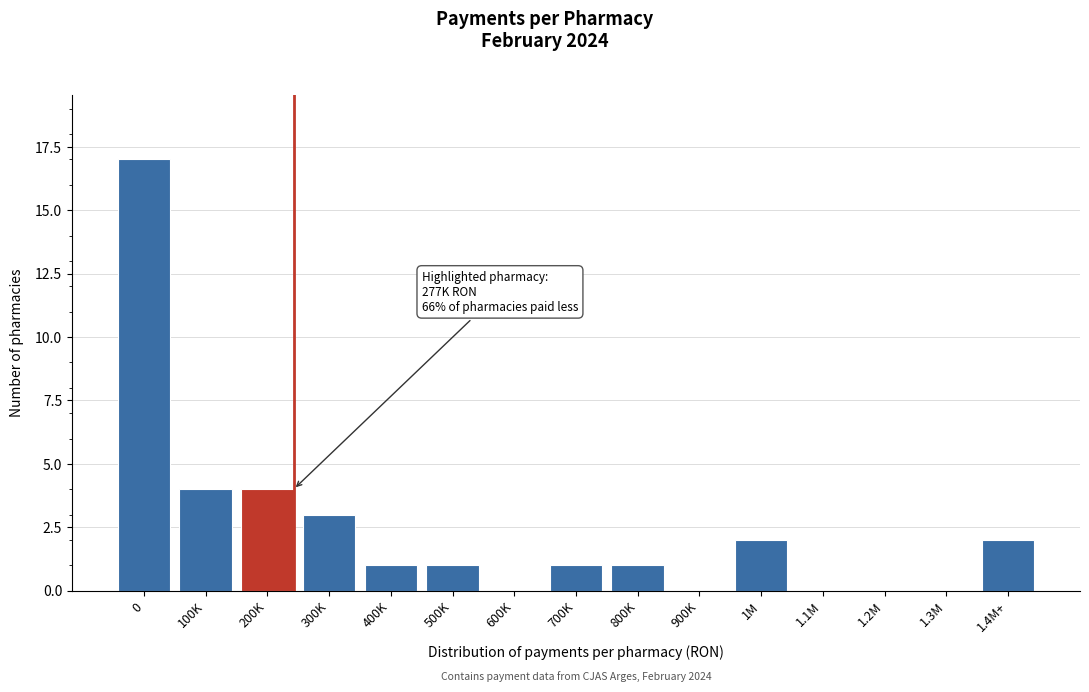

Reading left to right, extract all data points from this chart.

0=17	100K=4	200K=4	300K=3	400K=1	500K=1	600K=0	700K=1	800K=1	900K=0	1M=2	1.1M=0	1.2M=0	1.3M=0	1.4M+=2